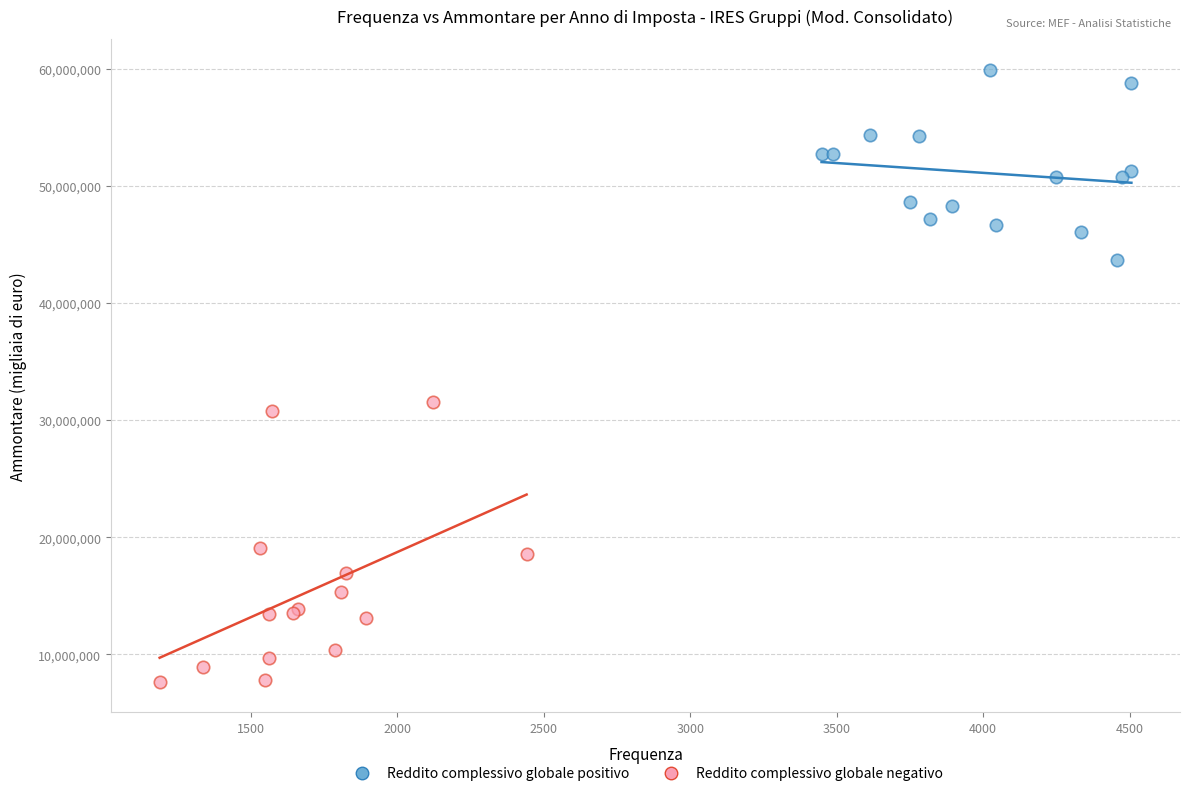

Which series reaches the maximum Y coordinate?

Reddito complessivo globale positivo